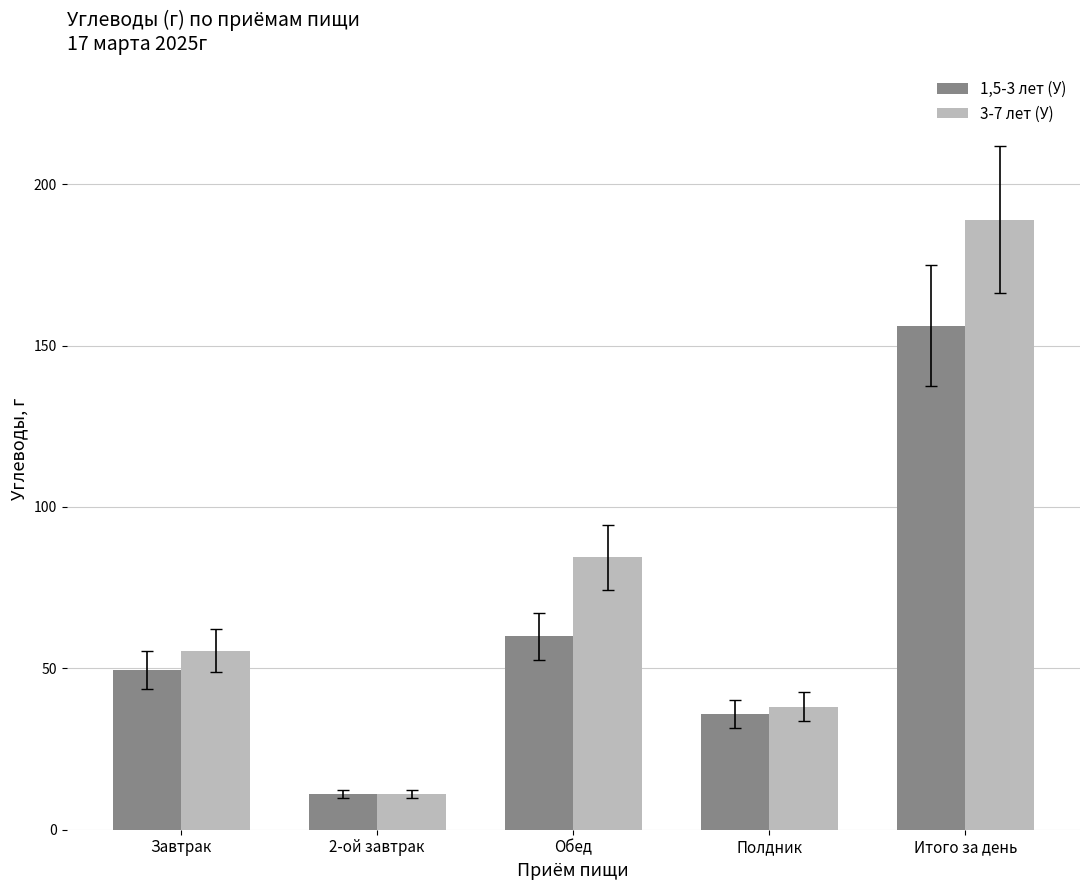

What is the label of the 4th bar from the left?

Полдник